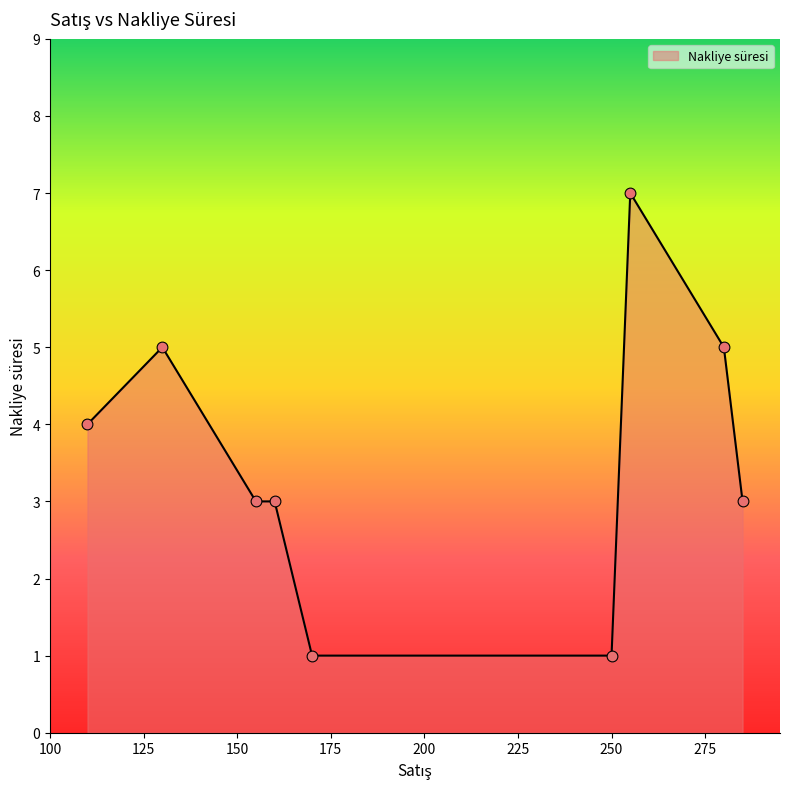

What is the greatest value displayed?

7